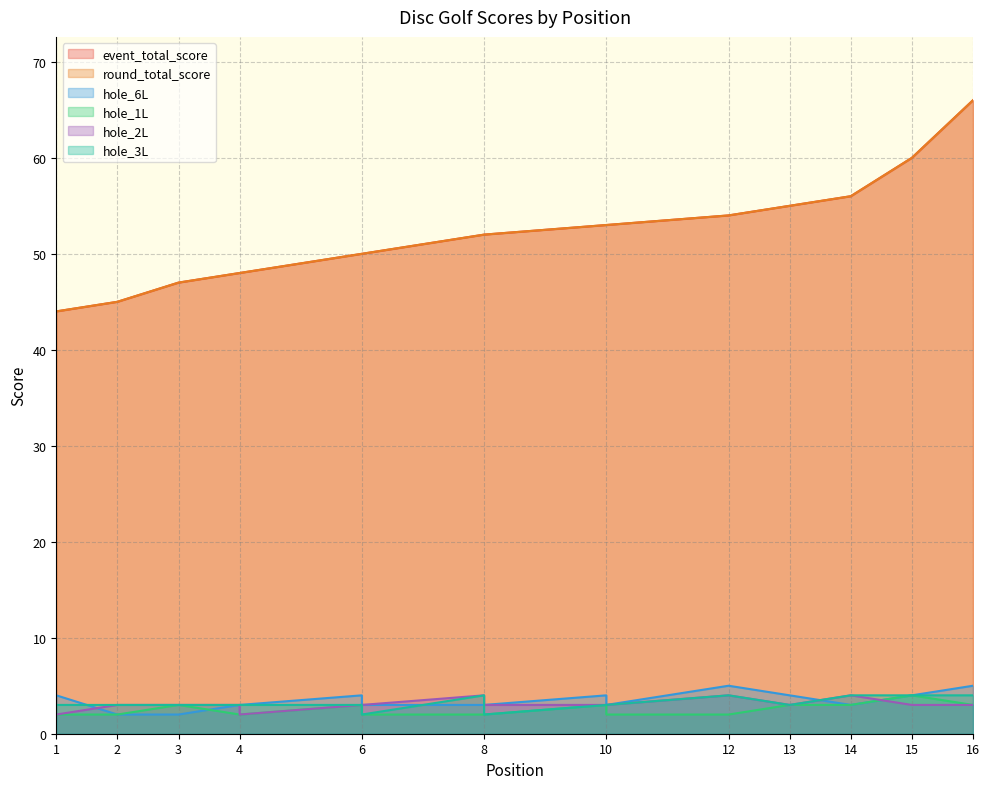

How many distinct data groups are displayed?

6